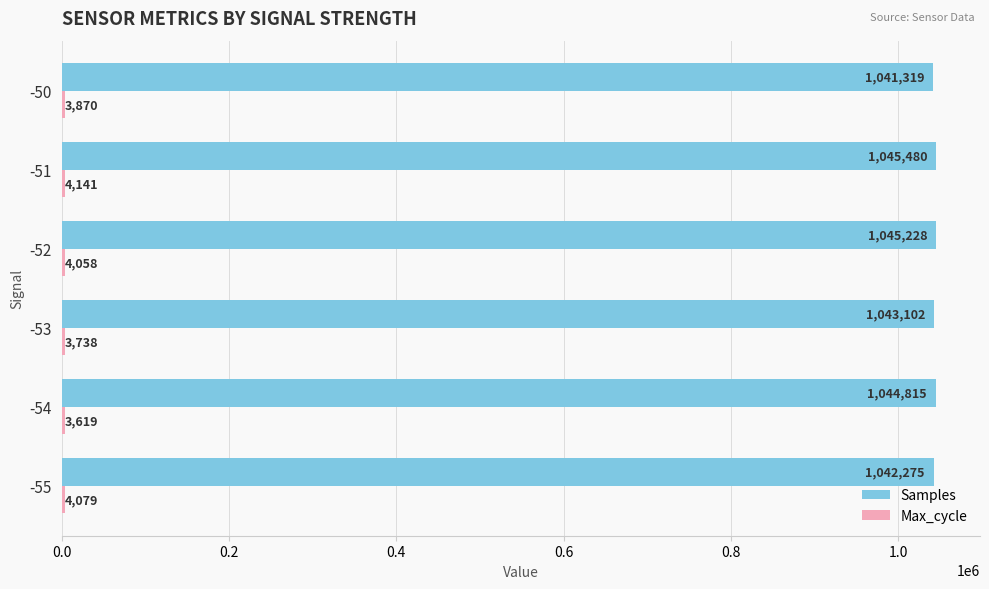

The value of Samples at -53 is 1043102. True or false?

True